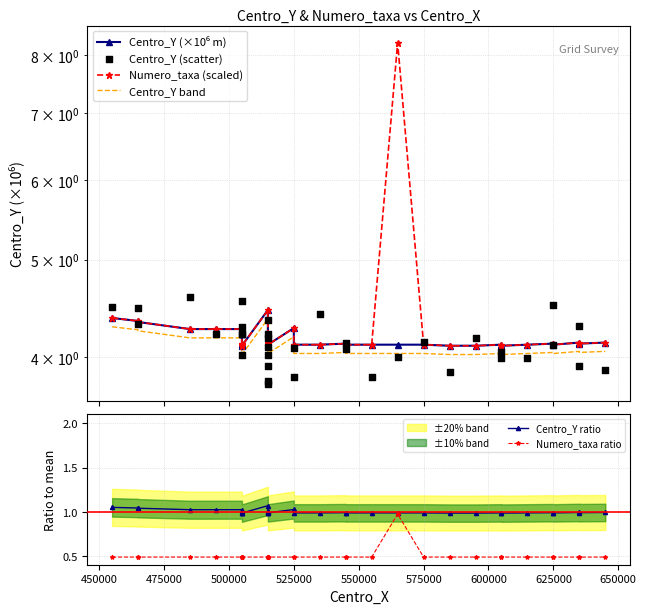

Which series contains the lowest Y value?

Numero_taxa ratio